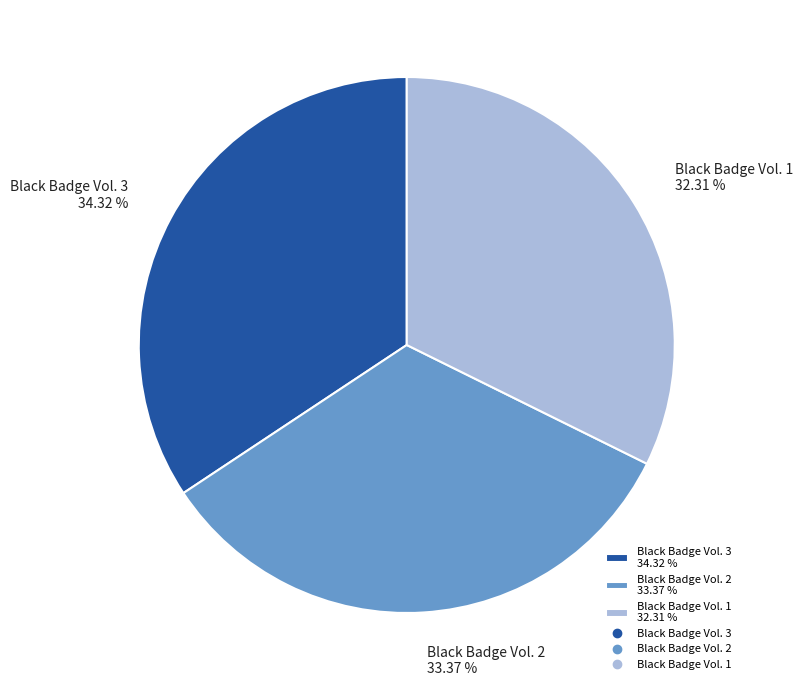

Is Black Badge Vol. 2 the majority of the pie?

No